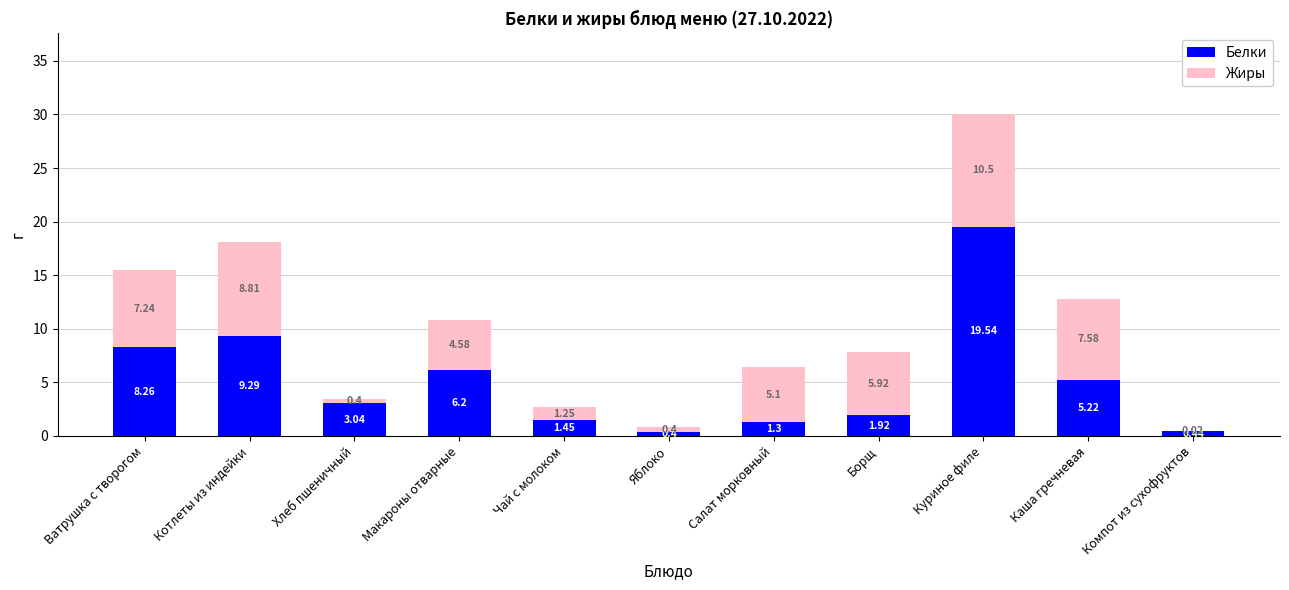

At which label does Белки reach its peak?

Куриное филе